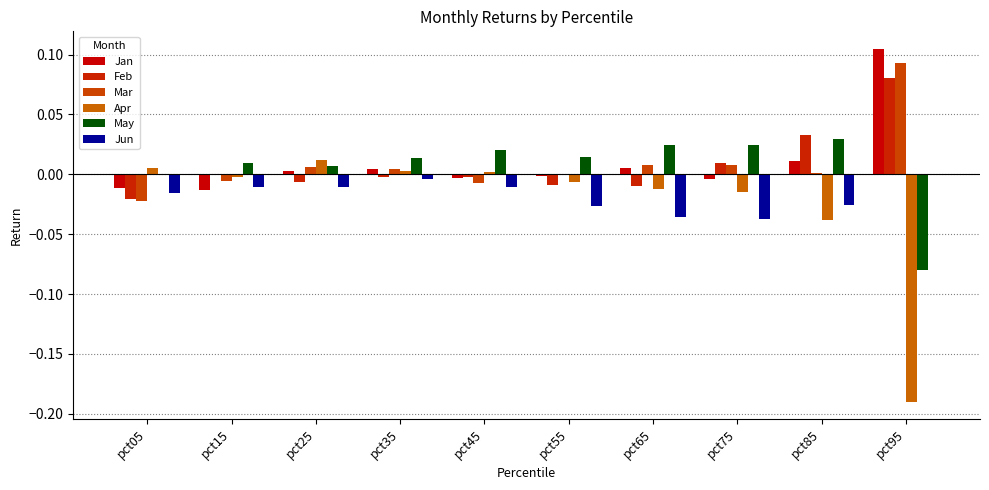

How many series are shown in this chart?

6